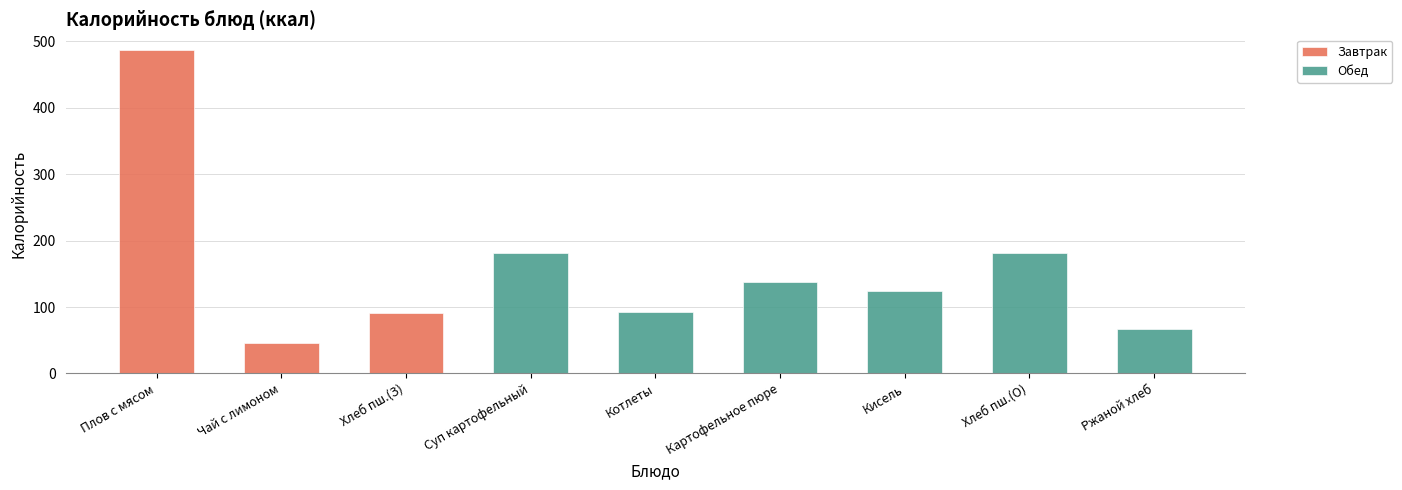

What is the difference between the highest and lowest values at Плов с мясом?

486